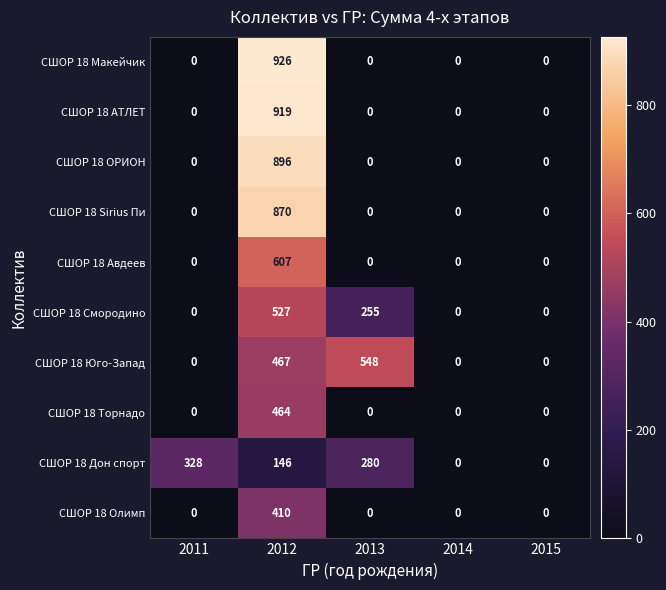

The СШОР 18 Юго-Запад series shows 548 at 2013. True or false?

True